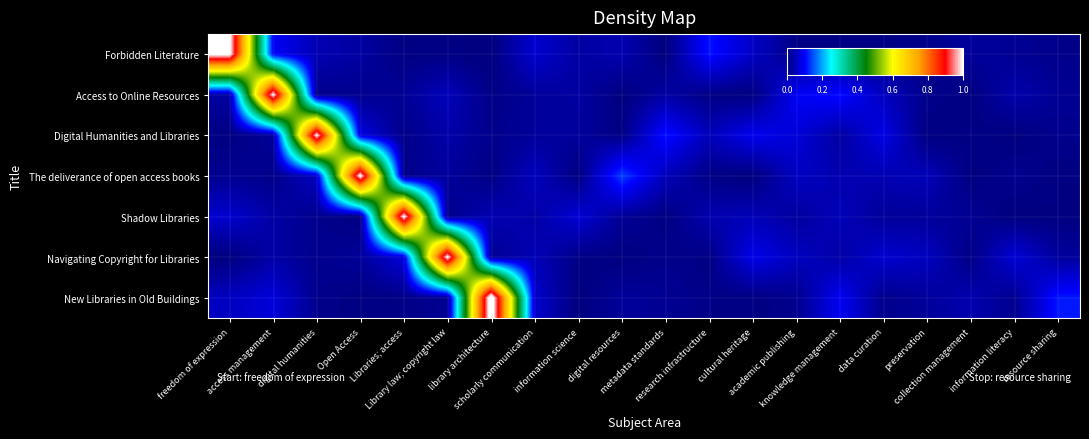

What is the spread (max minus min) of values at knowledge management?

0.1